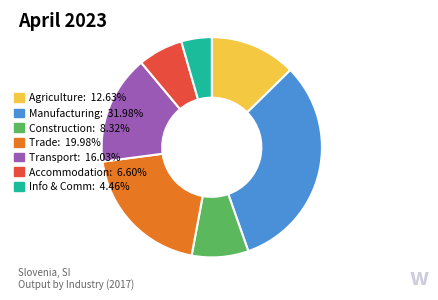

How many segments does this pie chart have?

7